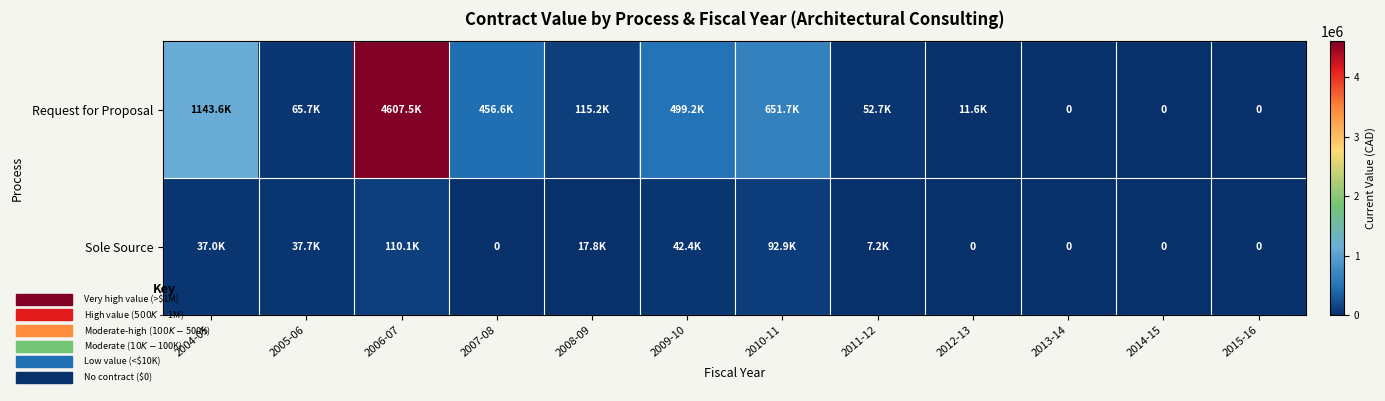

Between 2004-05 and 2012-13, which is larger?

2004-05